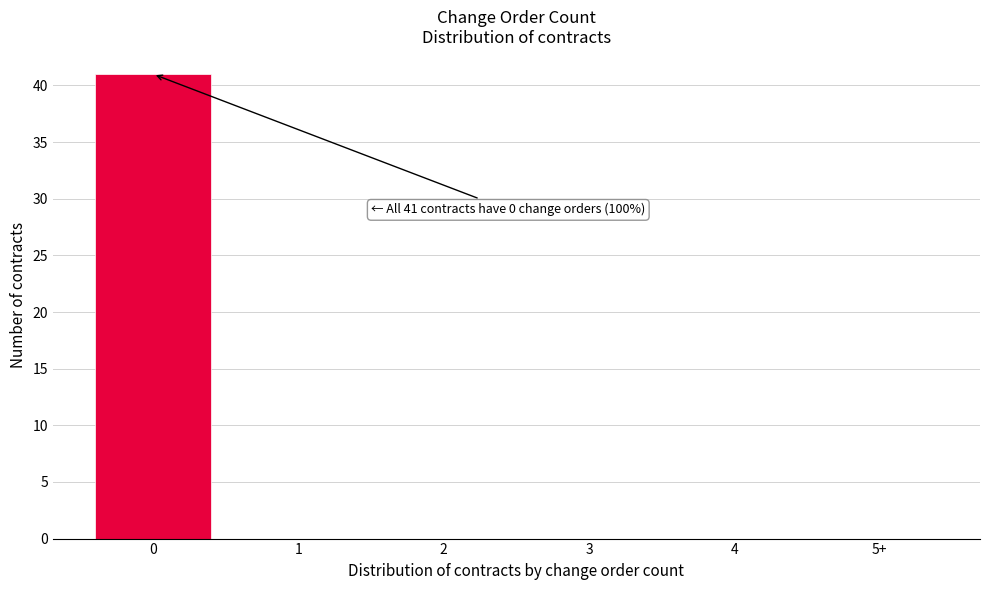

Reading left to right, extract all data points from this chart.

0=41	1=0	2=0	3=0	4=0	5+=0